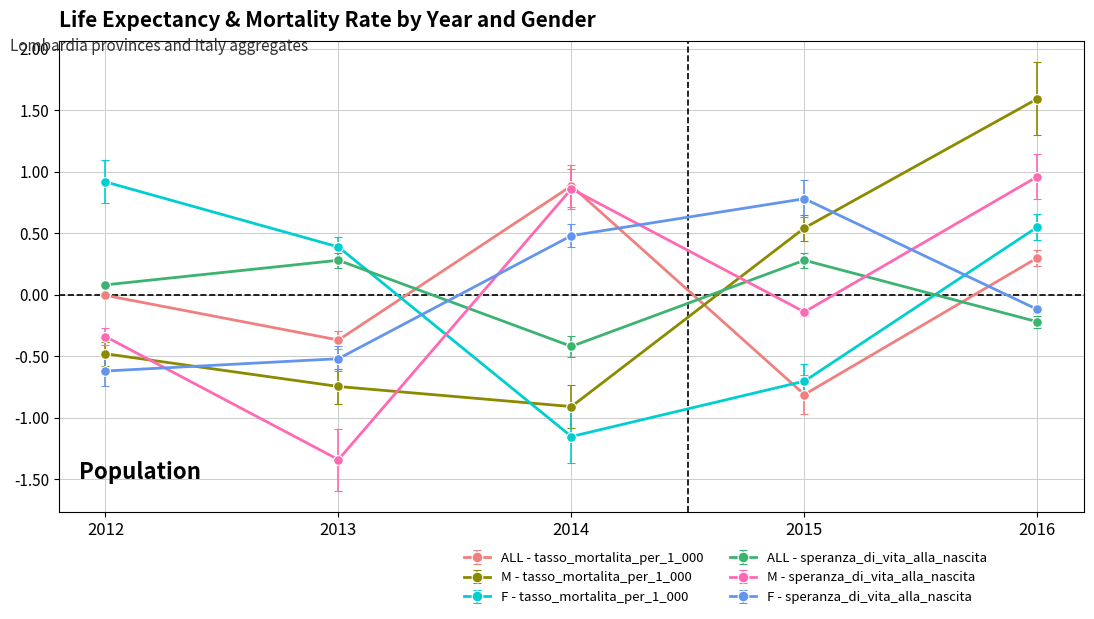

What is the difference between the maximum and minimum values in the F - speranza_di_vita_alla_nascita series?

1.4